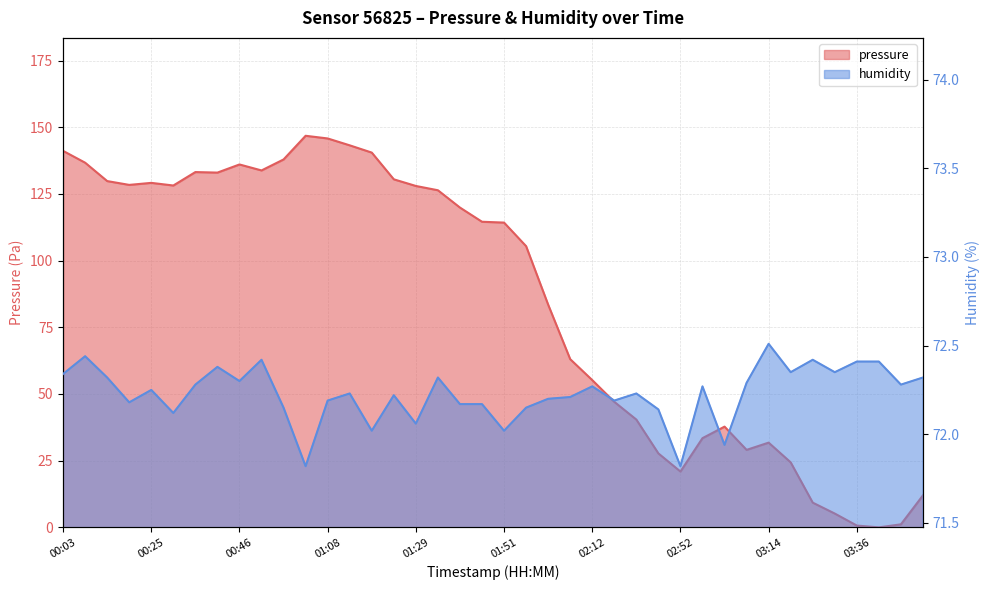

What is the difference between the maximum and second lowest values in the humidity series?

0.7